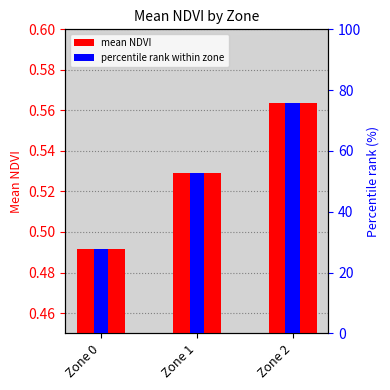

What is the total value across all series at Zone 1?

53.2